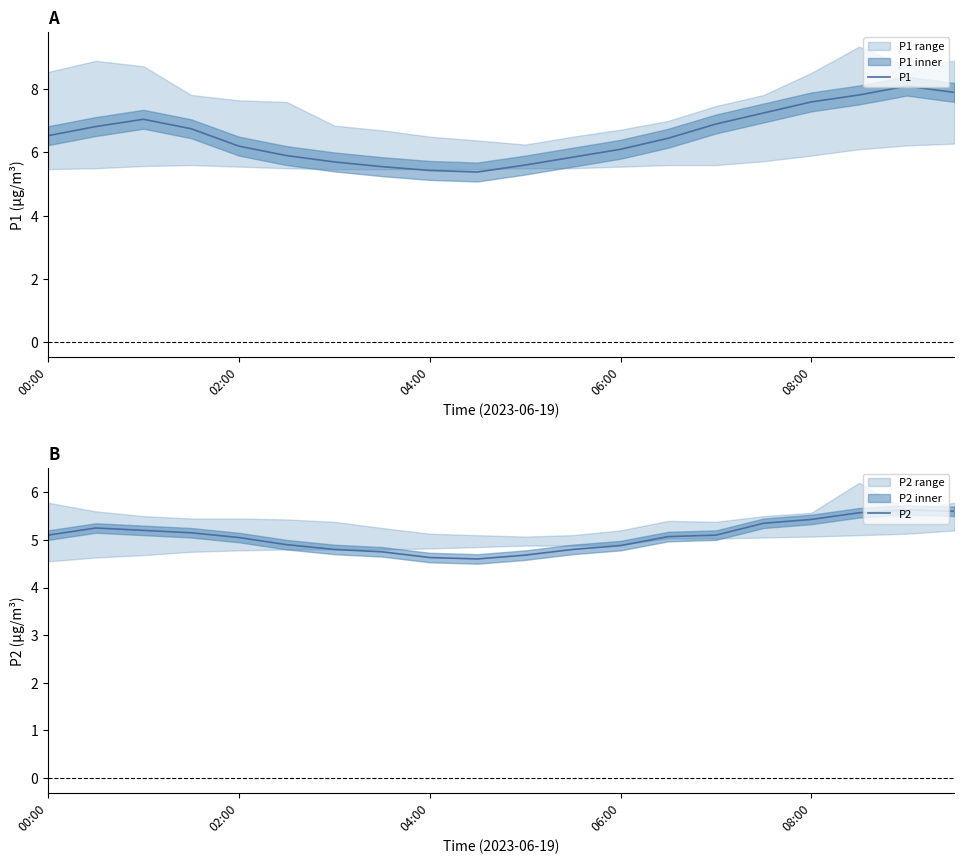

What is the highest value of the P1 series?

8.1